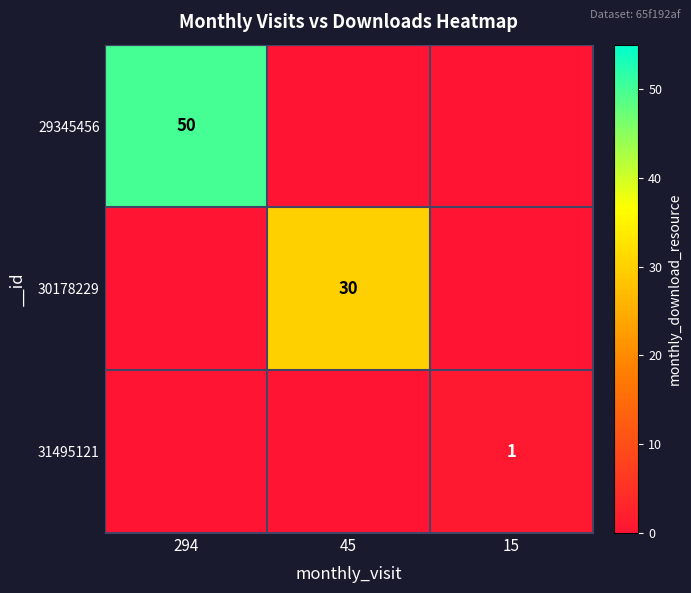

The 30178229 series shows 9 at 45. True or false?

False